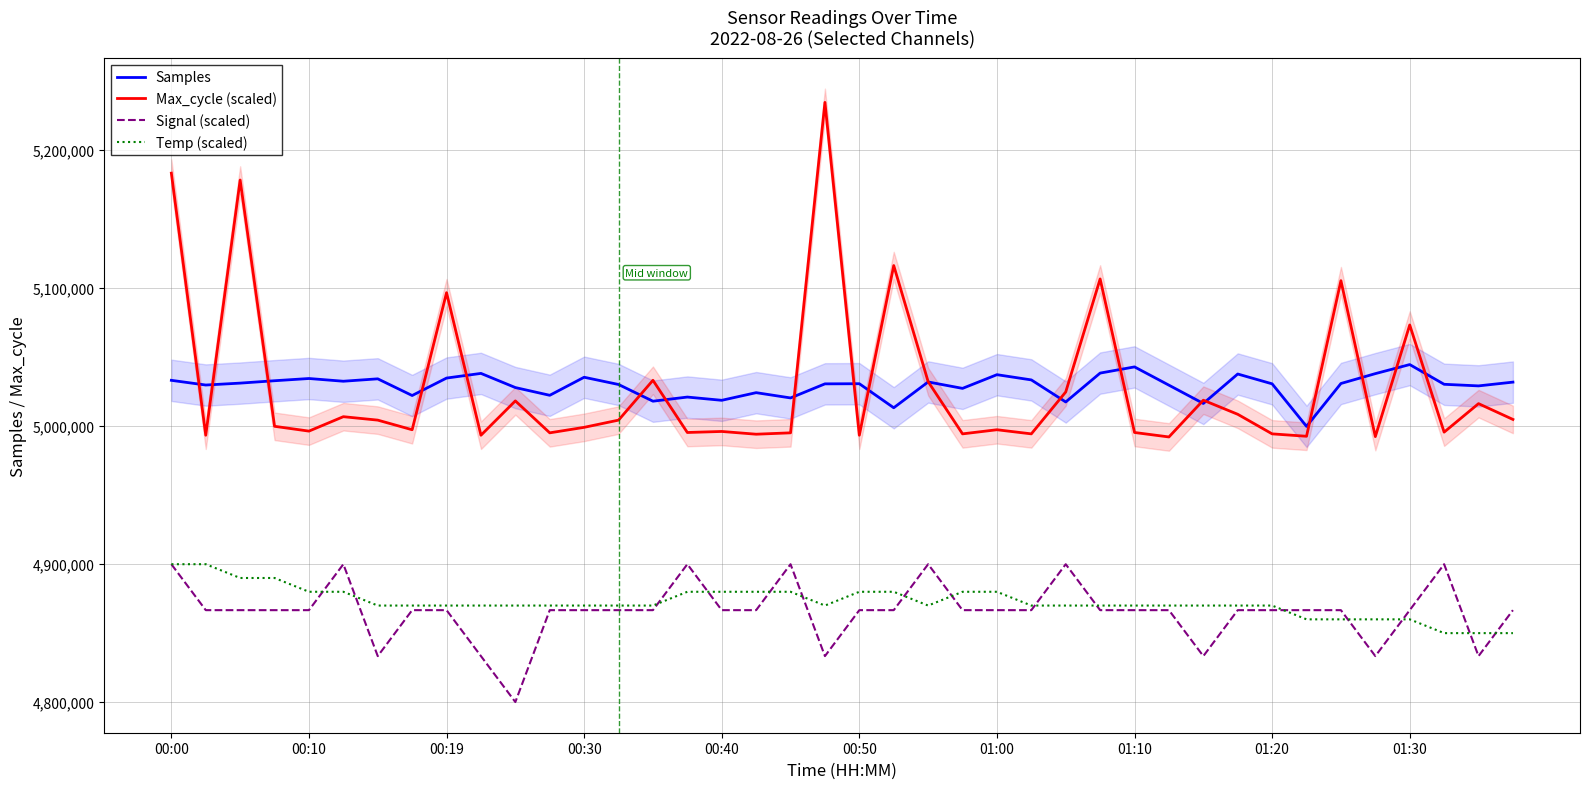

How many data points in Temp (scaled) are less than 4869670?

7